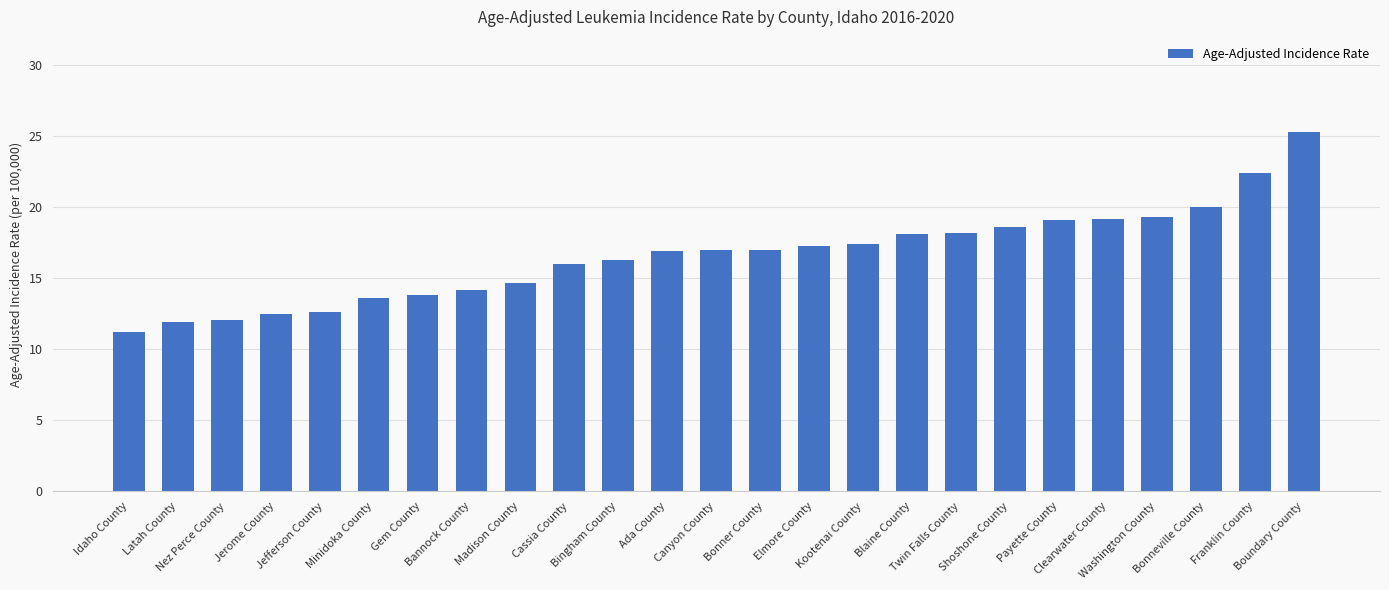

What is the maximum value shown in the chart?

25.3